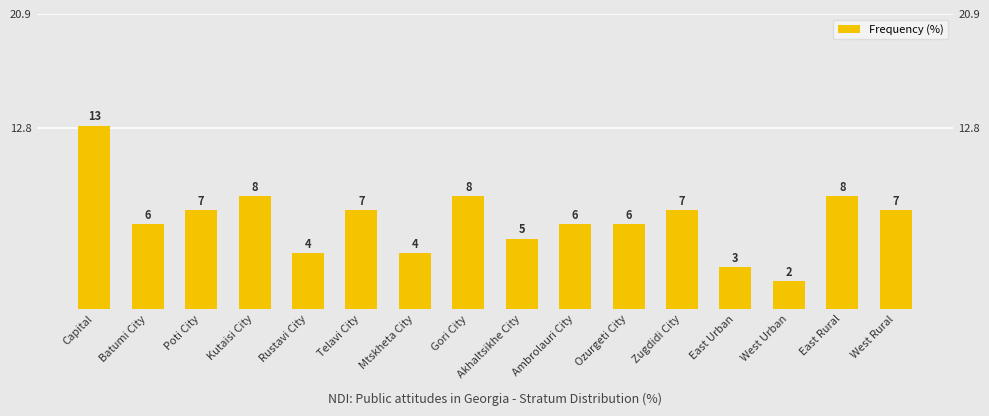

How many data points are less than 7?

8